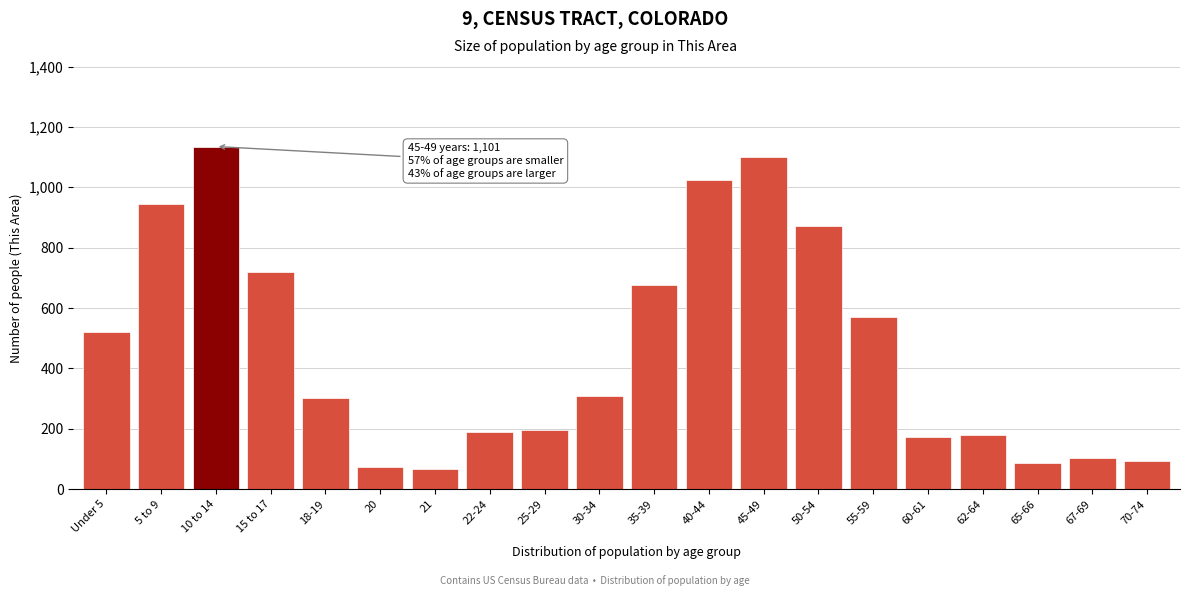

What is the change in value from 50-54 to 70-74?

-778